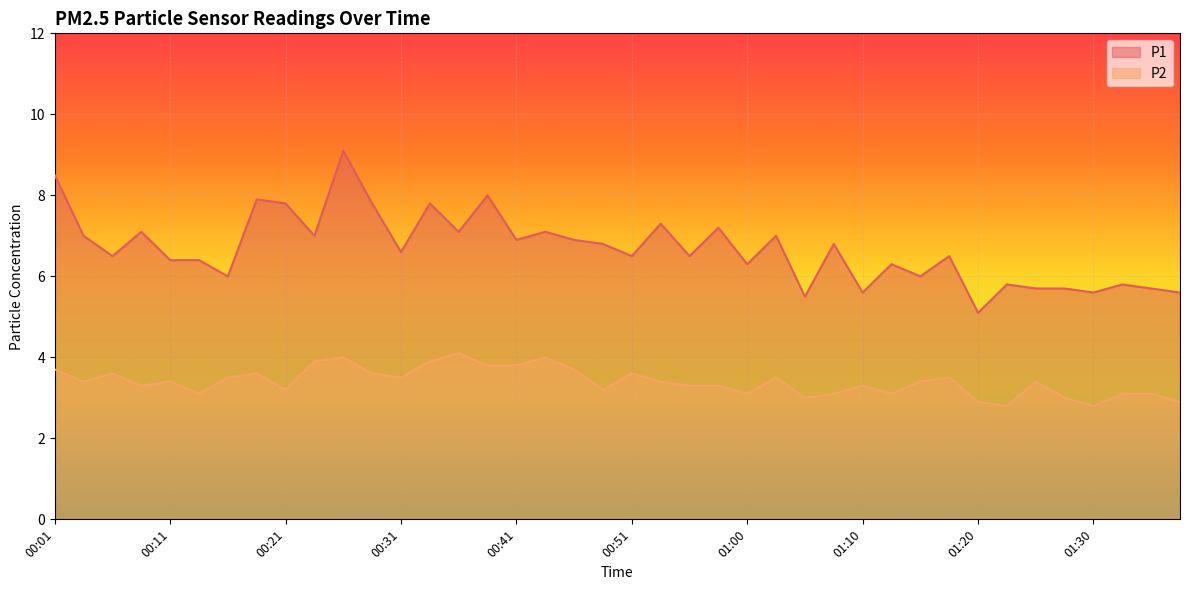

What is the maximum value shown in the chart?

9.1